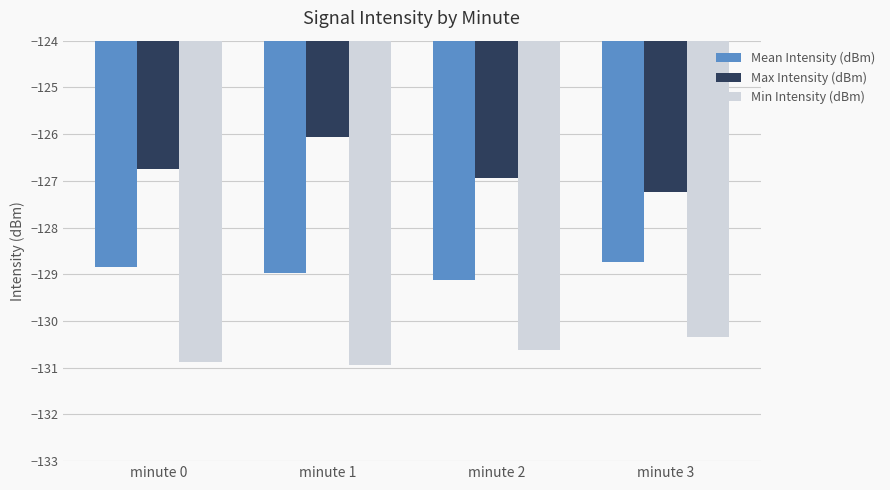

What is the difference between the maximum and minimum values in the Min Intensity (dBm) series?

0.6